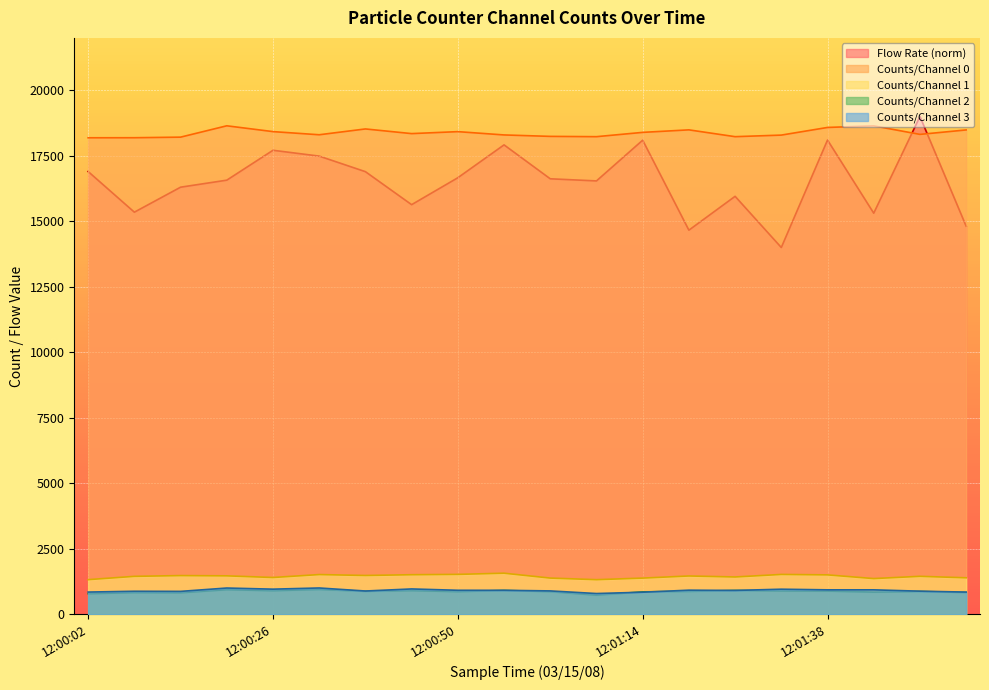

What is the difference between the maximum and minimum values in the Counts/Channel 3 series?

212.0